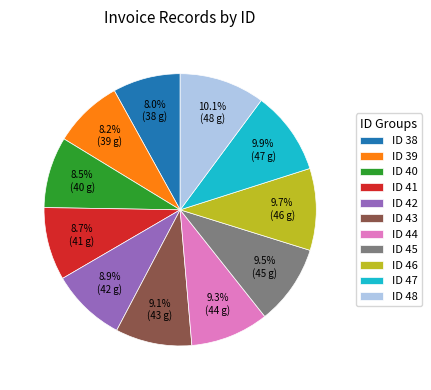

What percentage do ID 40 and ID 39 together represent?

16.7%